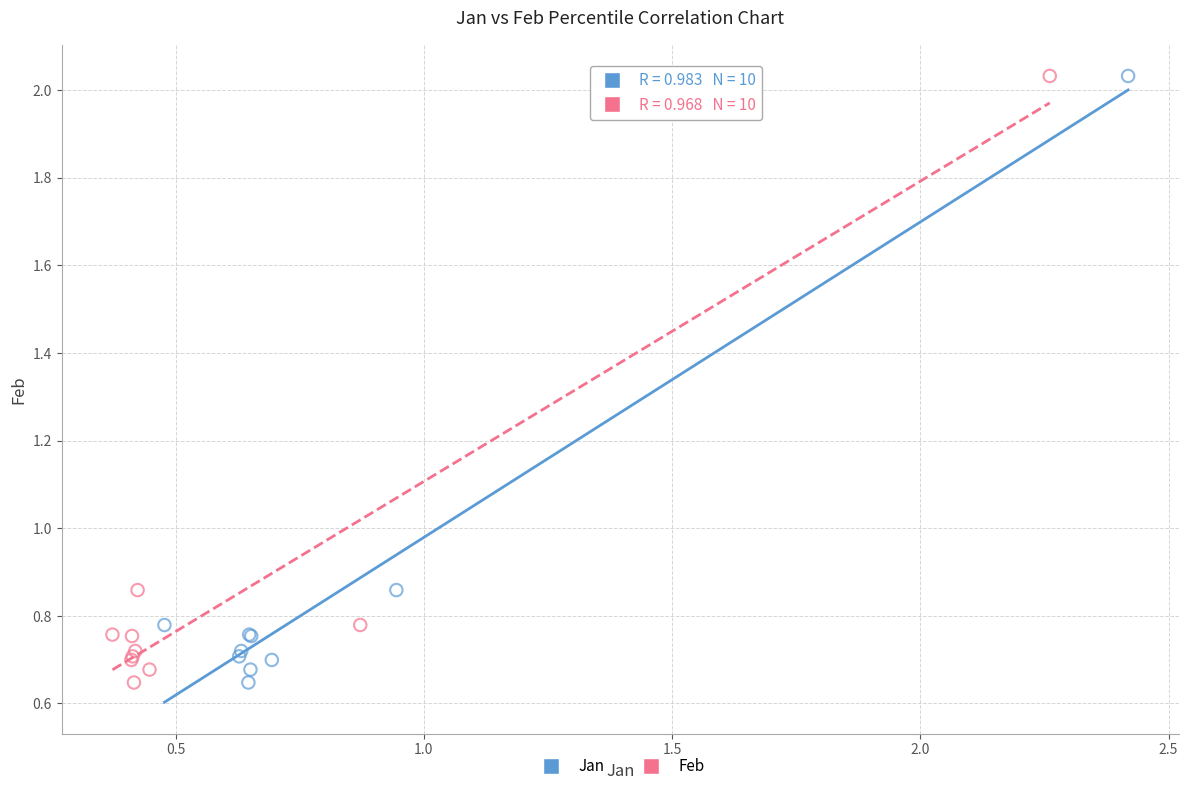

What are all the series names shown in the legend?

Jan, Feb